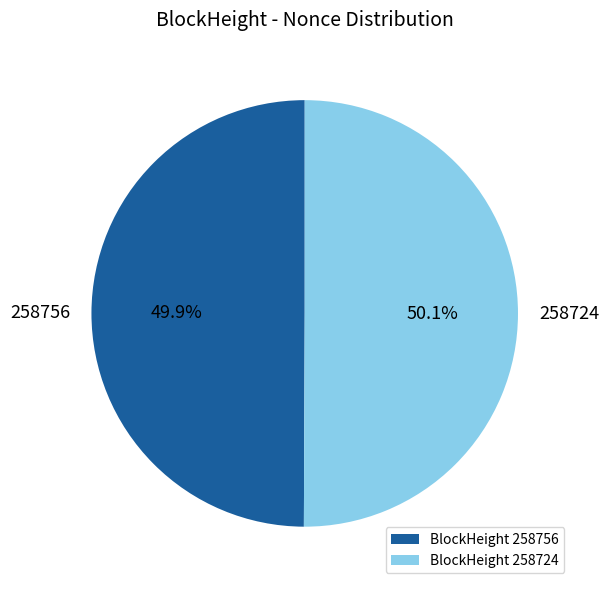

Does any single category account for the majority?

Yes